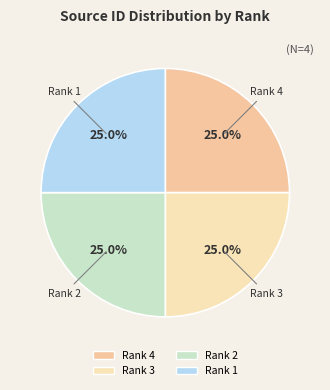

Approximately how many times larger is the value at Rank 1 compared to Rank 4?

1.0